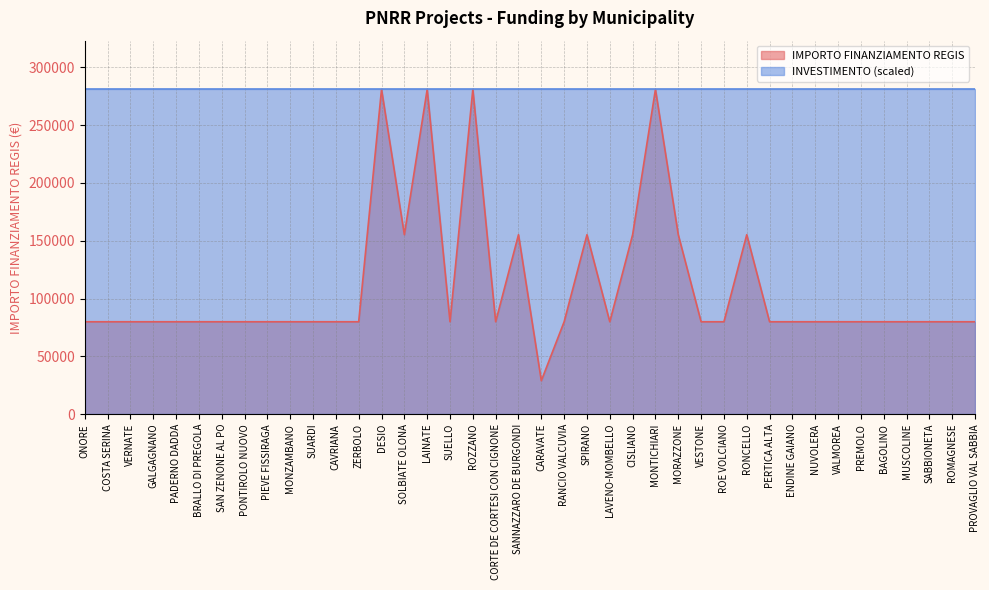

Reading left to right, extract all data points from this chart.

ONORE=79922	COSTA SERINA=79922	VERNATE=79922	GALGAGNANO=79922	PADERNO DADDA=79922	BRALLO DI PREGOLA=79922	SAN ZENONE AL PO=79922	PONTIROLO NUOVO=79922	PIEVE FISSIRAGA=79922	MONZAMBANO=79922	SUARDI=79922	CAVRIANA=79922	ZERBOLO=79922	DESIO=280932	SOLBIATE OLONA=155234	LAINATE=280932	SUELLO=79922	ROZZANO=280932	CORTE DE CORTESI CON CIGNONE=79922	SANNAZZARO DE BURGONDI=155234	CARAVATE=28902	RANCIO VALCUVIA=79922	SPIRANO=155234	LAVENO-MOMBELLO=79922	CISLIANO=155234	MONTICHIARI=280932	MORAZZONE=155234	VESTONE=79922	ROE VOLCIANO=79922	RONCELLO=155234	PERTICA ALTA=79922	ENDINE GAIANO=79922	NUVOLERA=79922	VALMOREA=79922	PREMOLO=79922	BAGOLINO=79922	MUSCOLINE=79922	SABBIONETA=79922	ROMAGNESE=79922	PROVAGLIO VAL SABBIA=79922